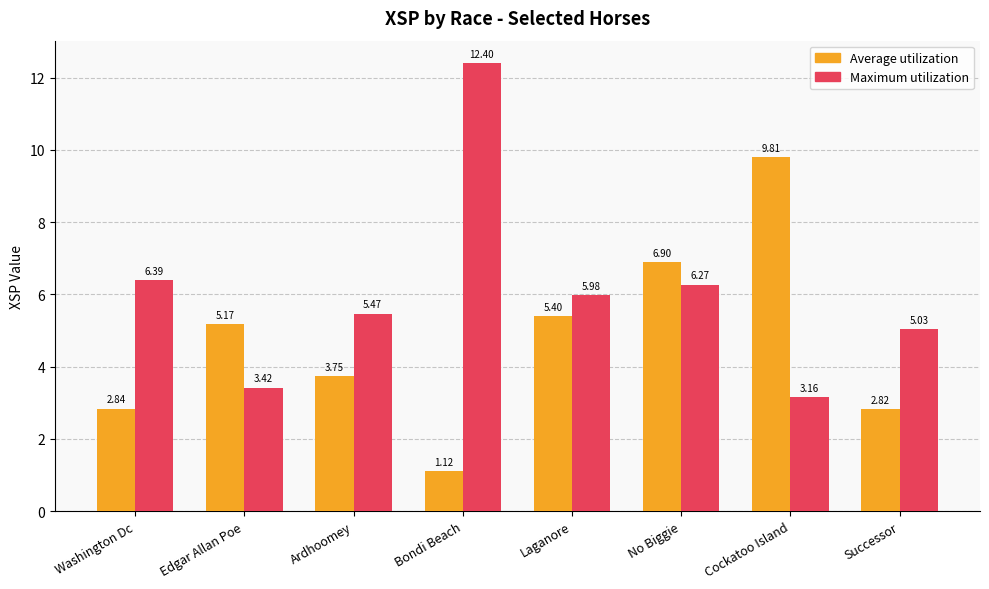

The value of Average utilization at Cockatoo Island is 9.8. True or false?

True